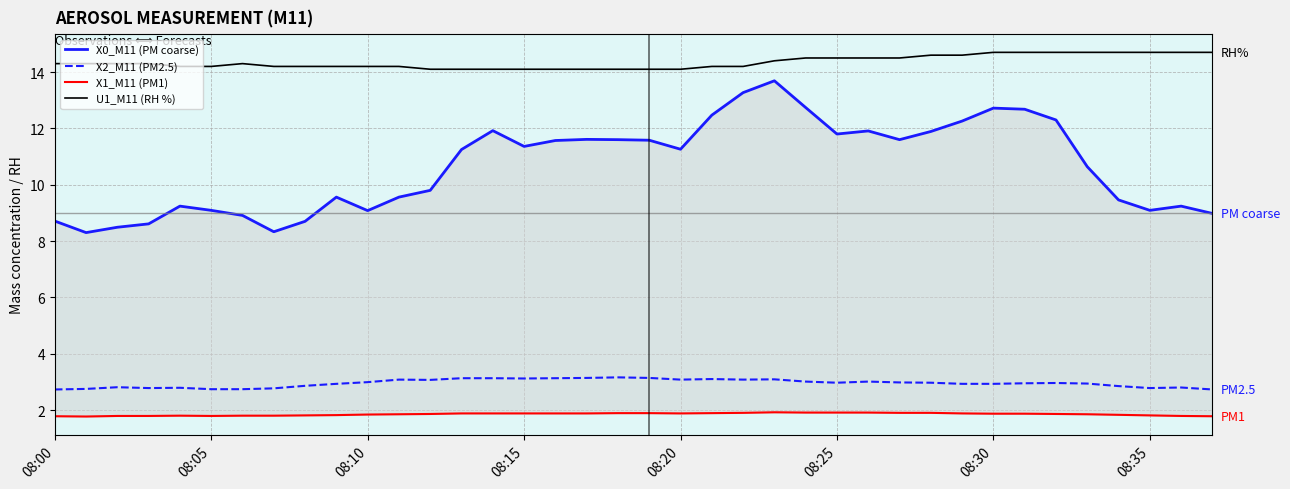

Which series has the largest range (max minus min)?

X0_M11 (PM coarse)